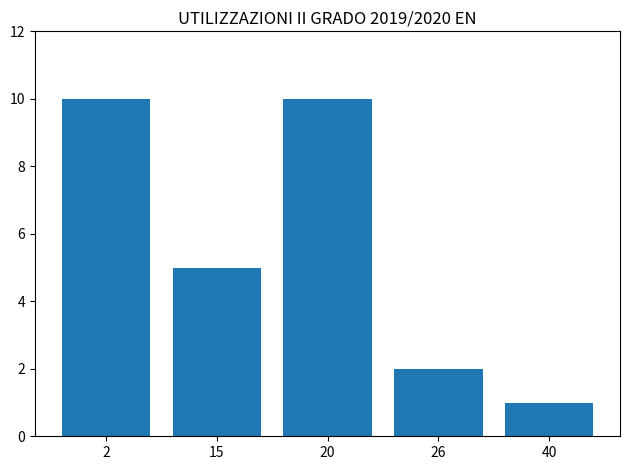

Reading left to right, list all the values displayed in this chart.

2=10	15=5	20=10	26=2	40=1